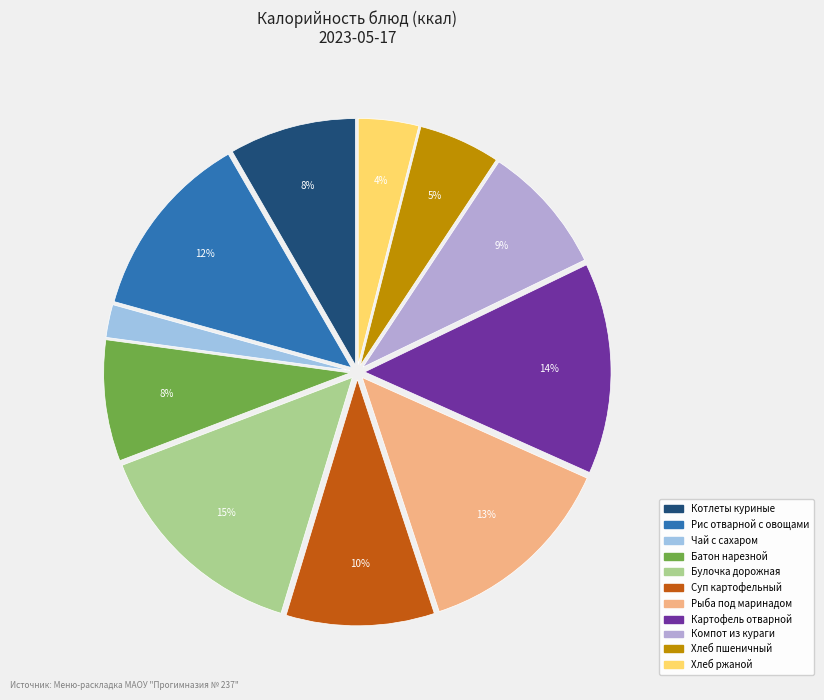

To the nearest percent, what portion does Рыба под маринадом represent?

13%